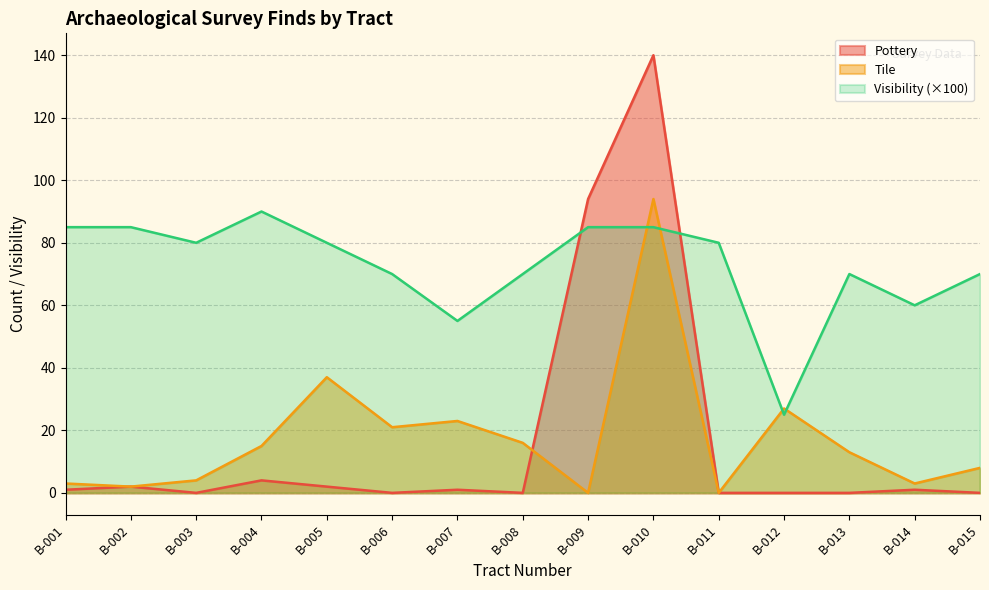

What are all the series names shown in the legend?

Pottery, Tile, Visibility (×100)